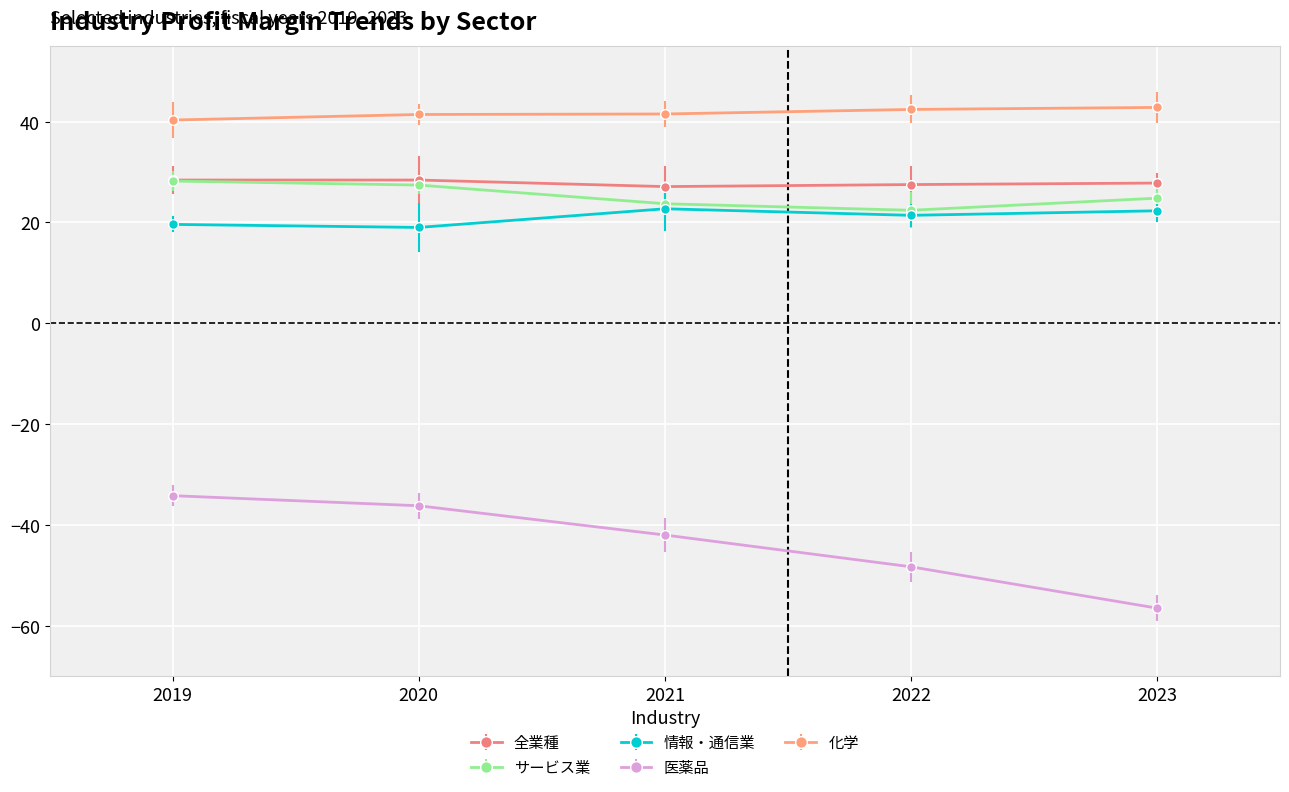

True or false: 化学 has more than 2 interior local peaks.

False